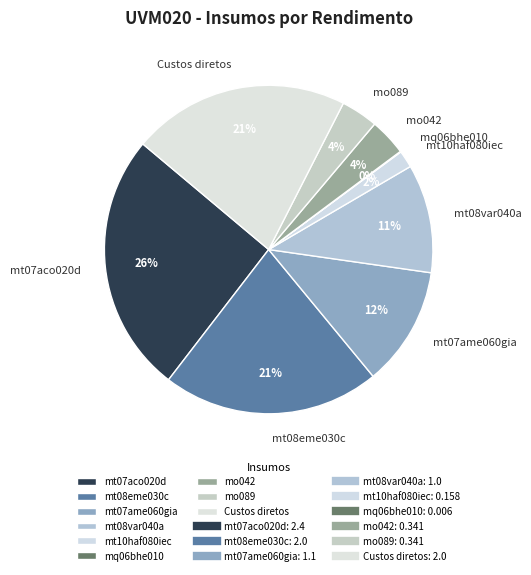

To the nearest percent, what is the average slice percentage?

11%